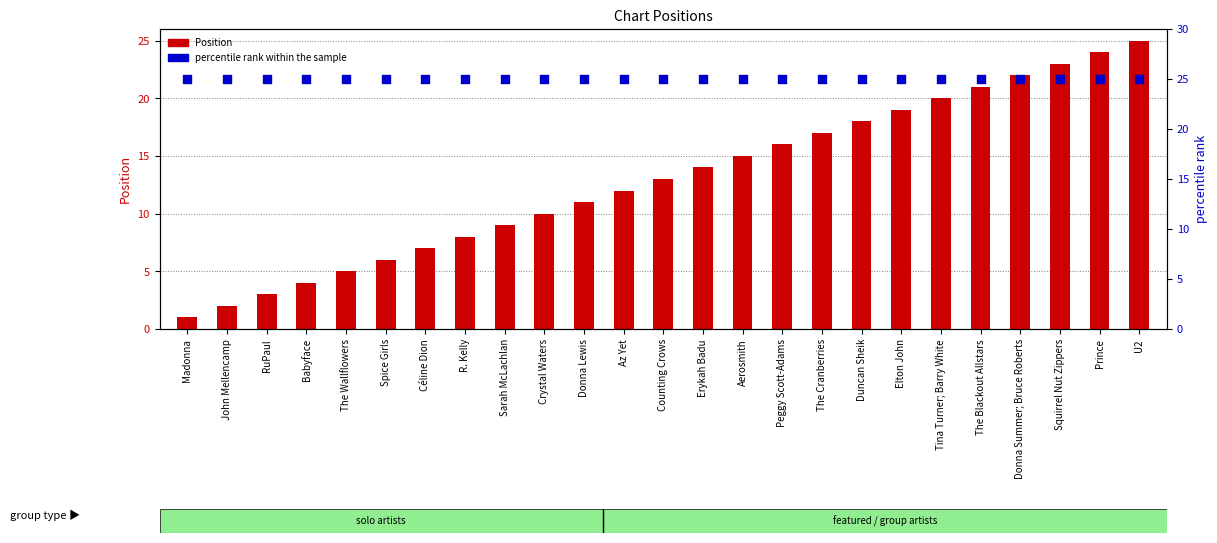

Which series has the largest total across all categories?

percentile rank within the sample